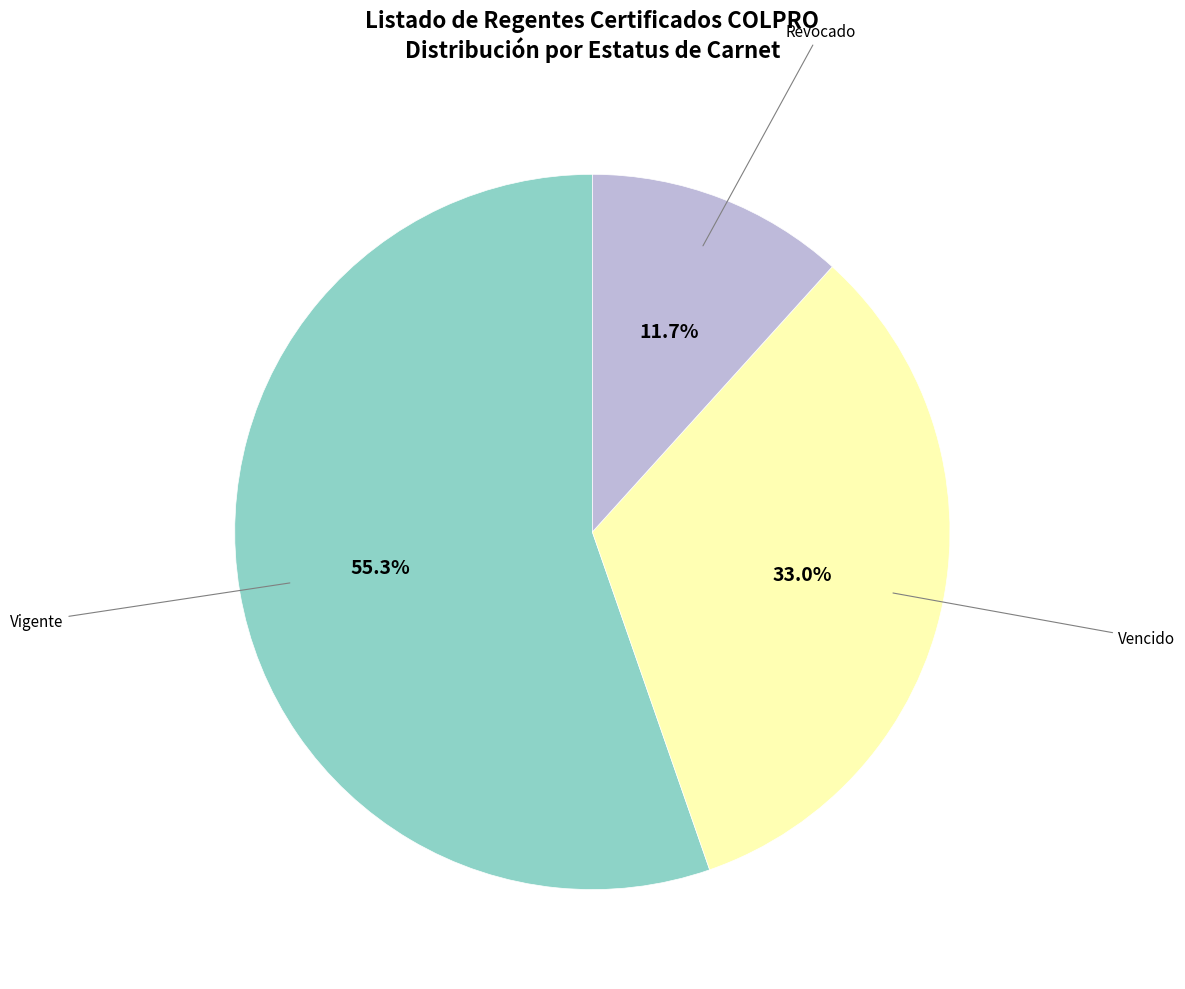

Rank the categories by value from lowest to highest.

Revocado, Vencido, Vigente